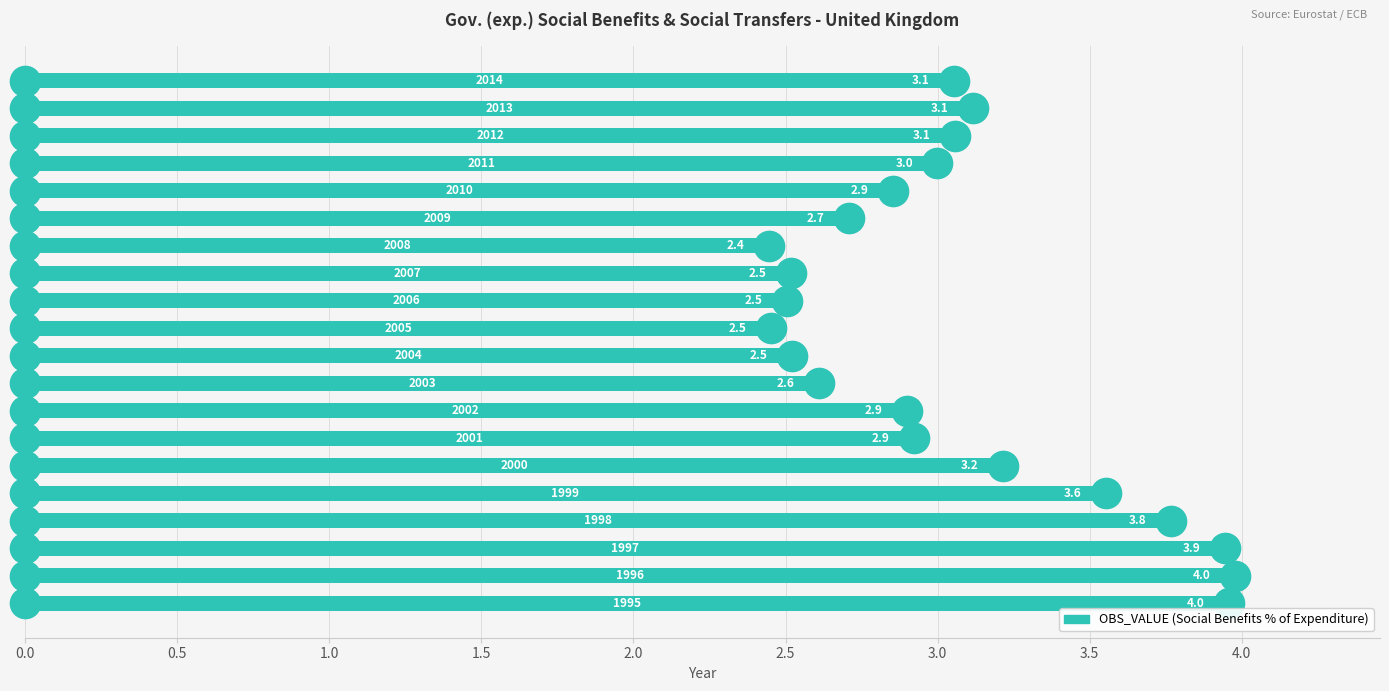

What is the sum of all values?

61.1